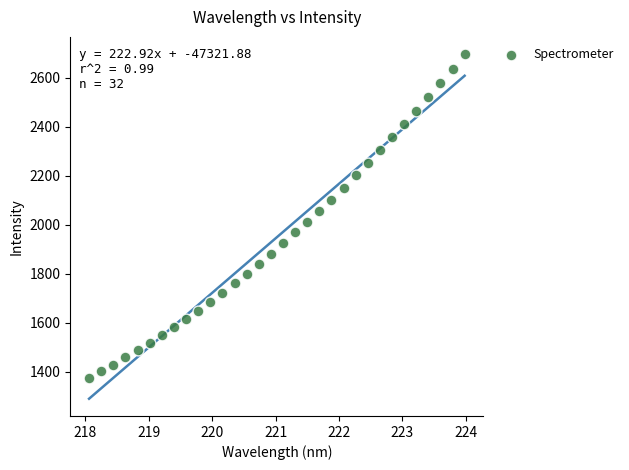

What is the range of X values (max minus min)?

5.9